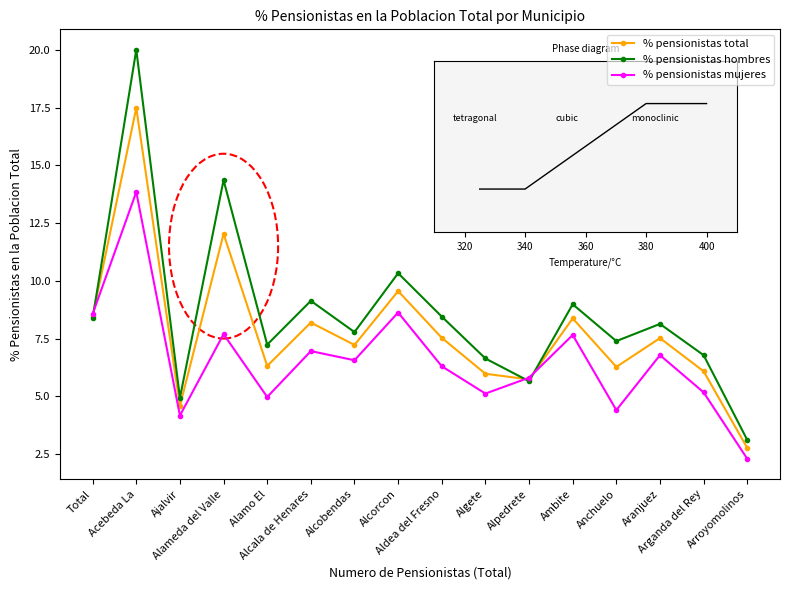

Which series has the widest spread of values?

% pensionistas hombres